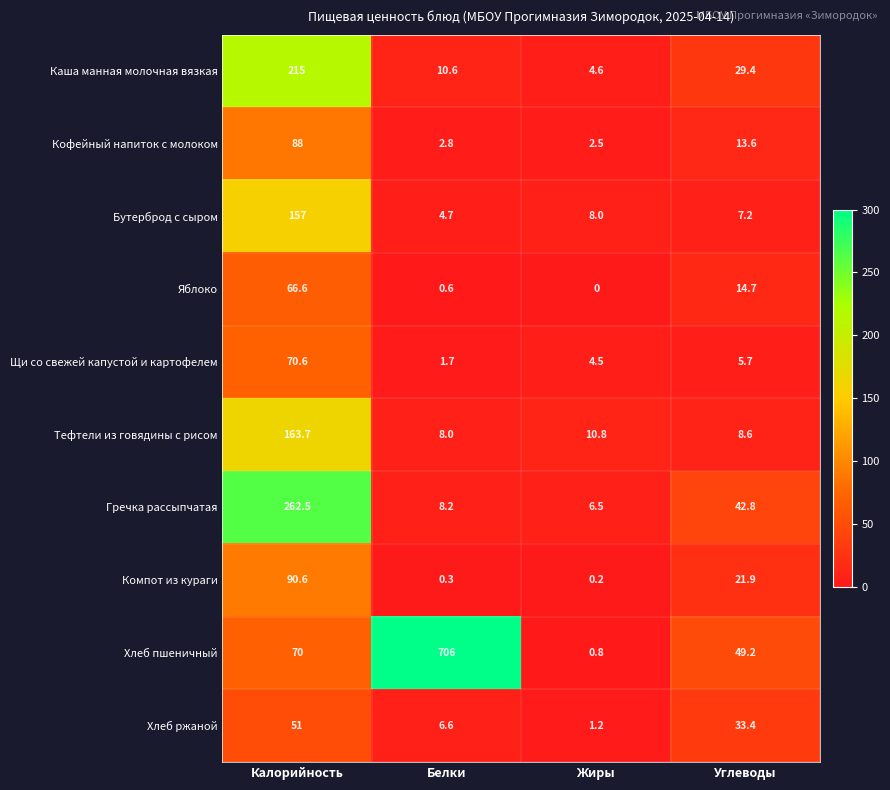

Where is Гречка рассыпчатая nearest to the value 134?

Углеводы